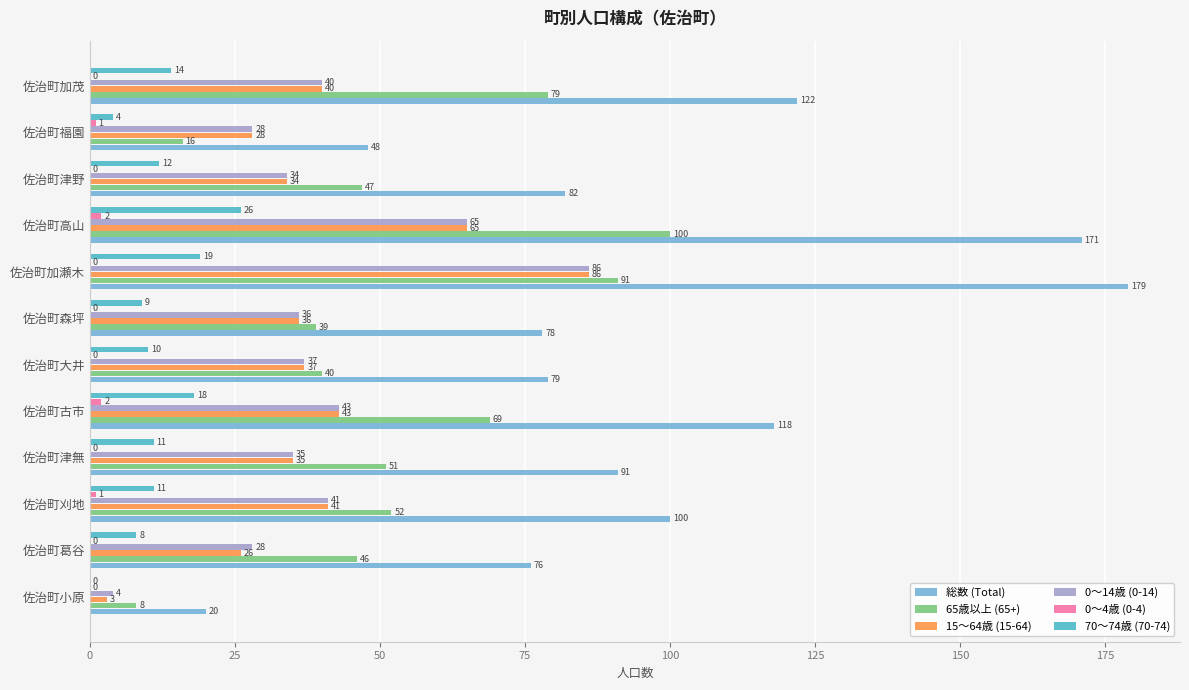

At which label does 65歳以上 (65+) reach its peak?

佐治町高山